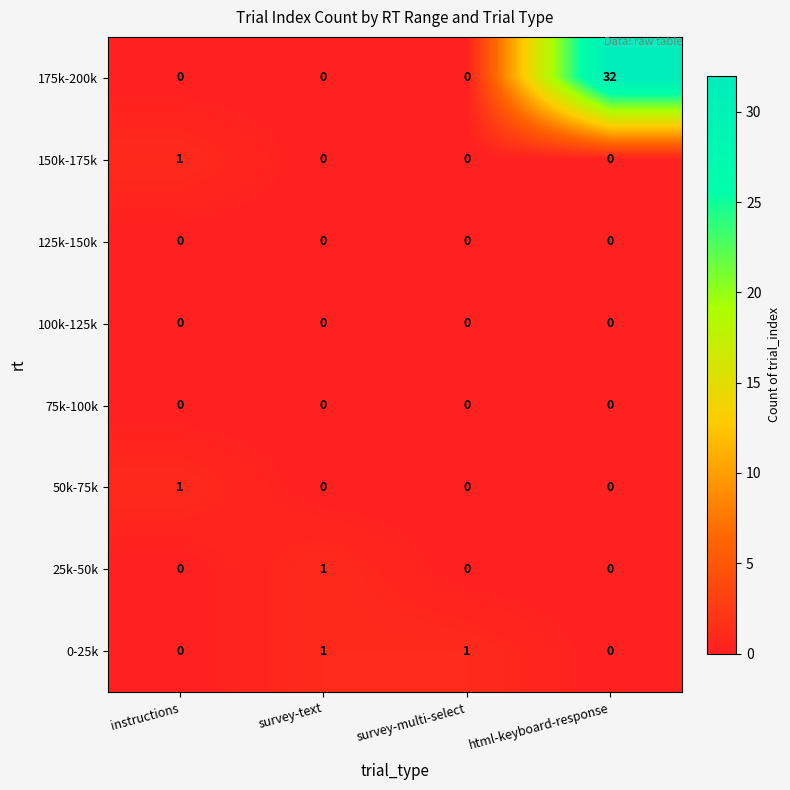

What is the difference between the highest and lowest values at html-keyboard-response?

32